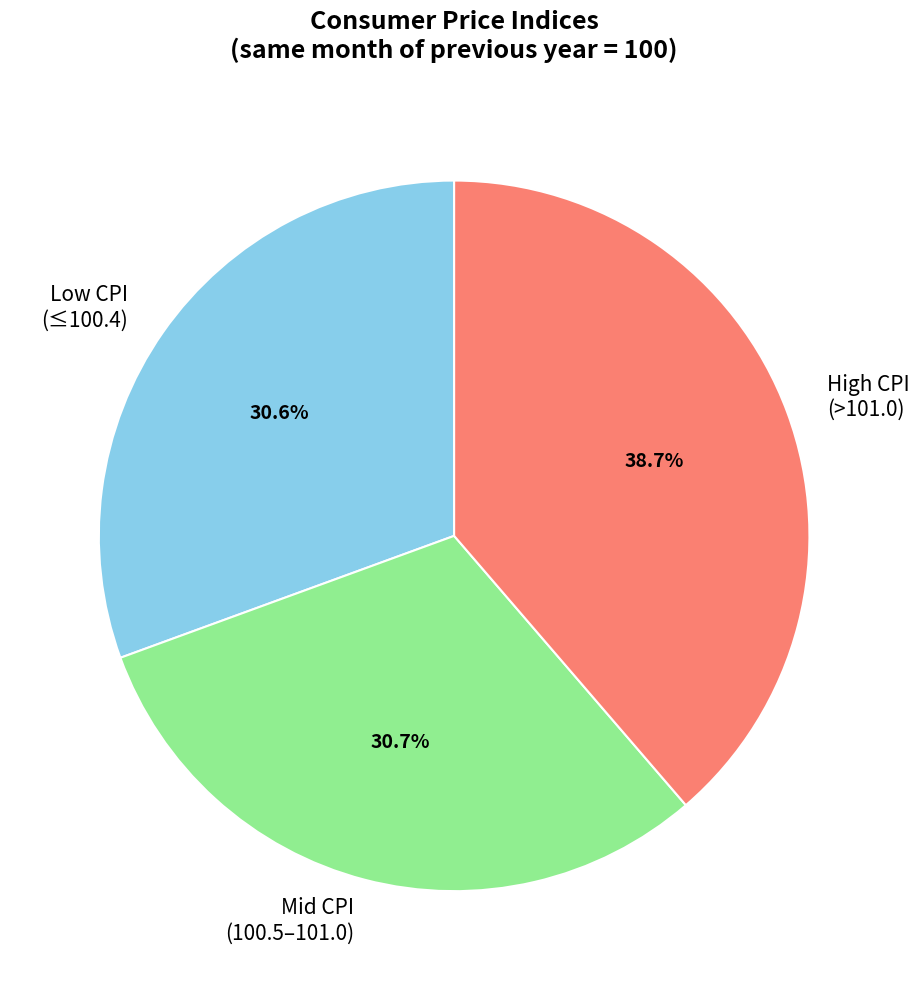

What is the ratio of the value at Low CPI (≤100.4) to the value at Mid CPI (100.5–101.0)?

1.0